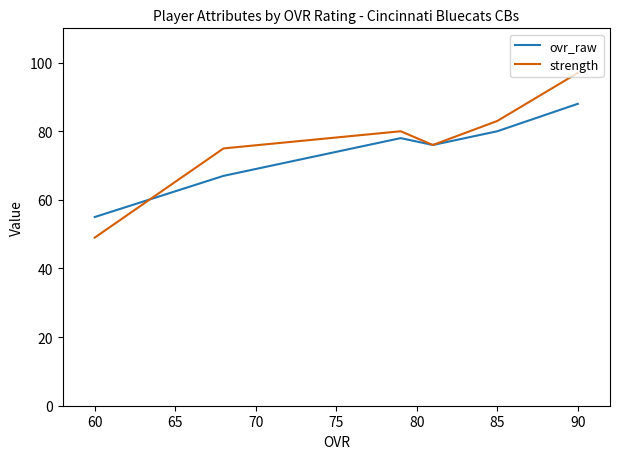

How many lines are shown in the chart?

2